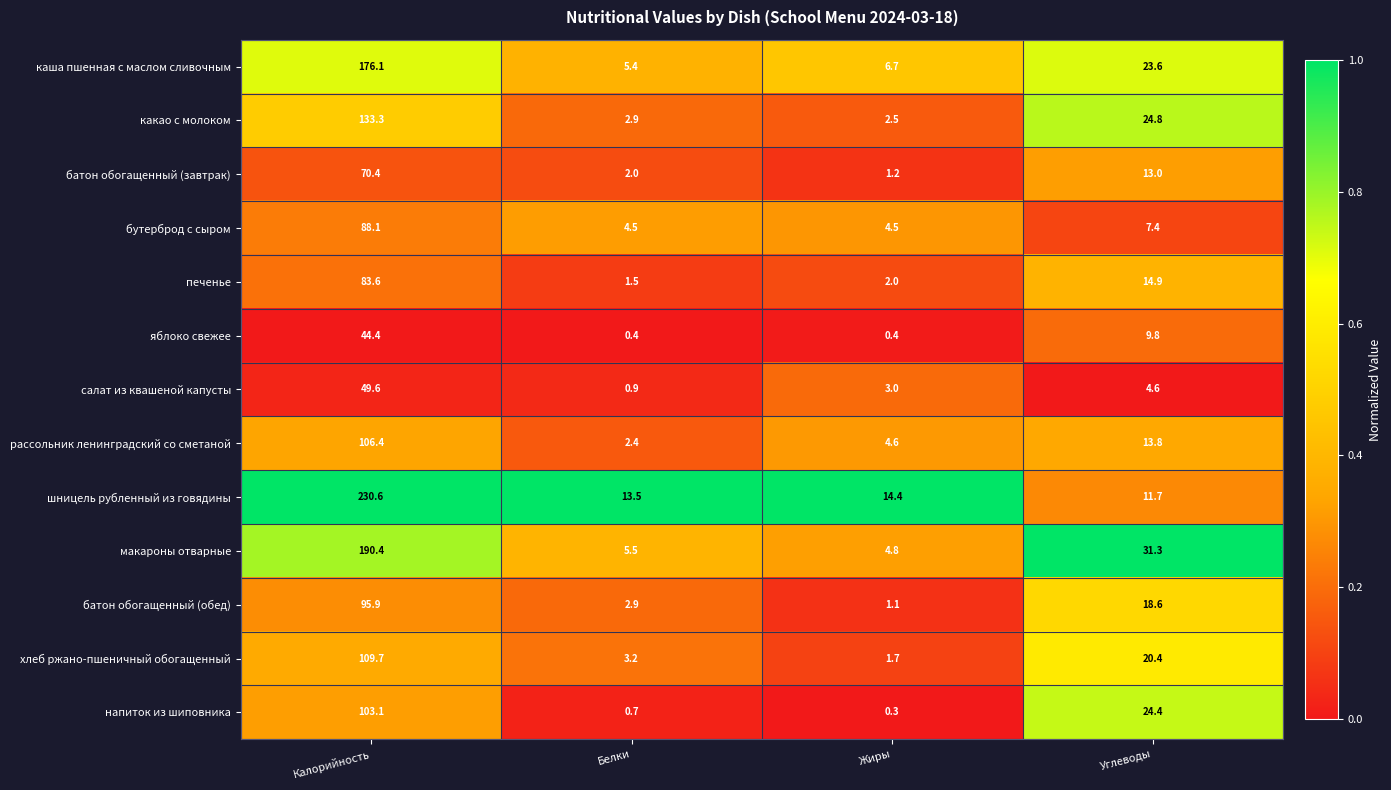

At which category does the chart reach its peak across all series?

Калорийность